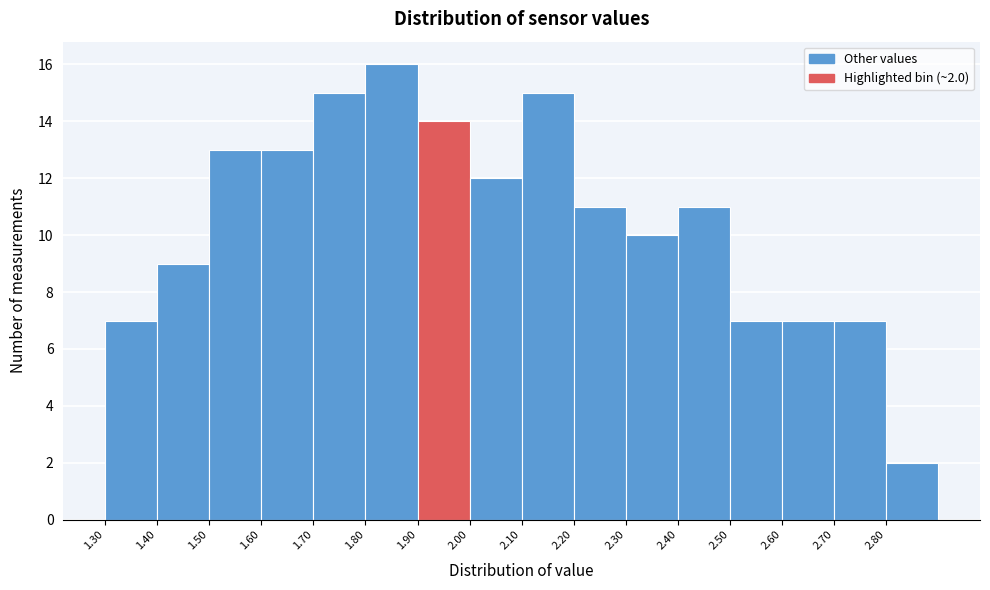

Over which range of the x-axis is the bar tallest?

1.8 to 1.9